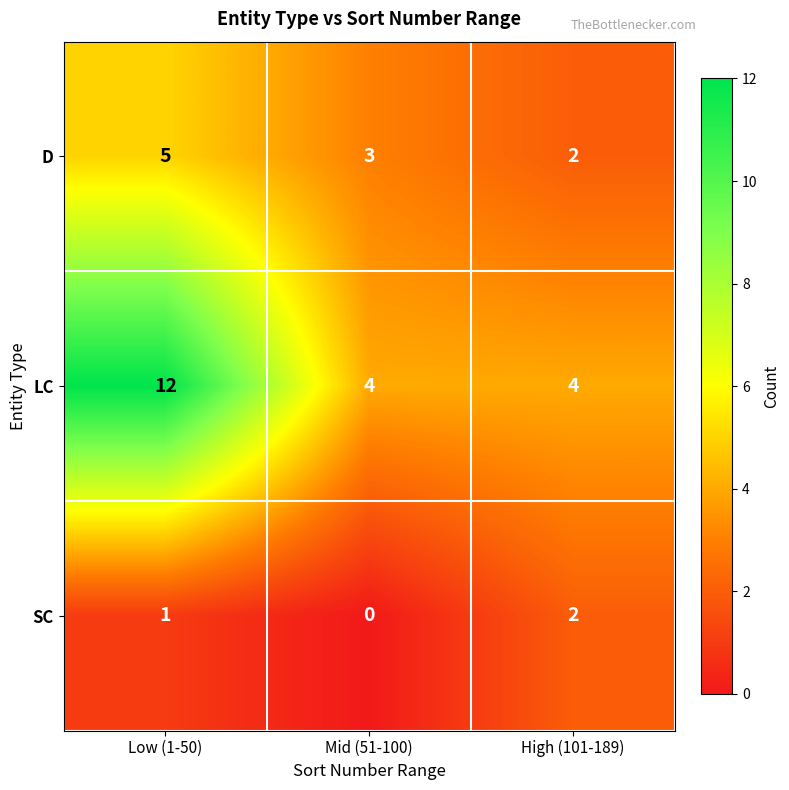

Reading left to right, transcribe all the data shown in this chart.

D: 5	3	2
LC: 12	4	4
SC: 1	0	2